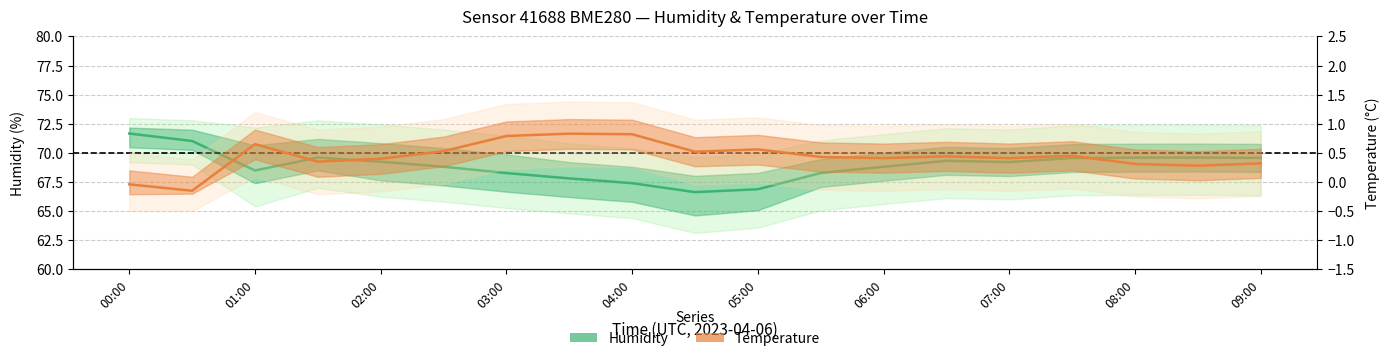

How many data points in Temperature are above 0?

17